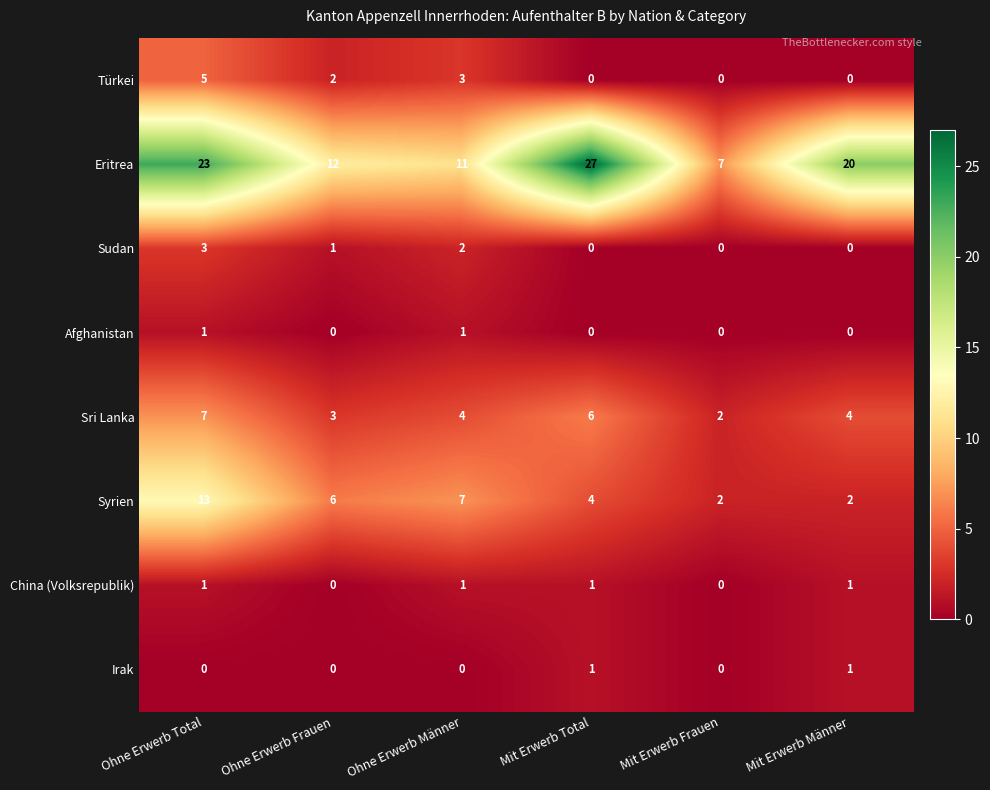

What is the maximum value shown in the chart?

27